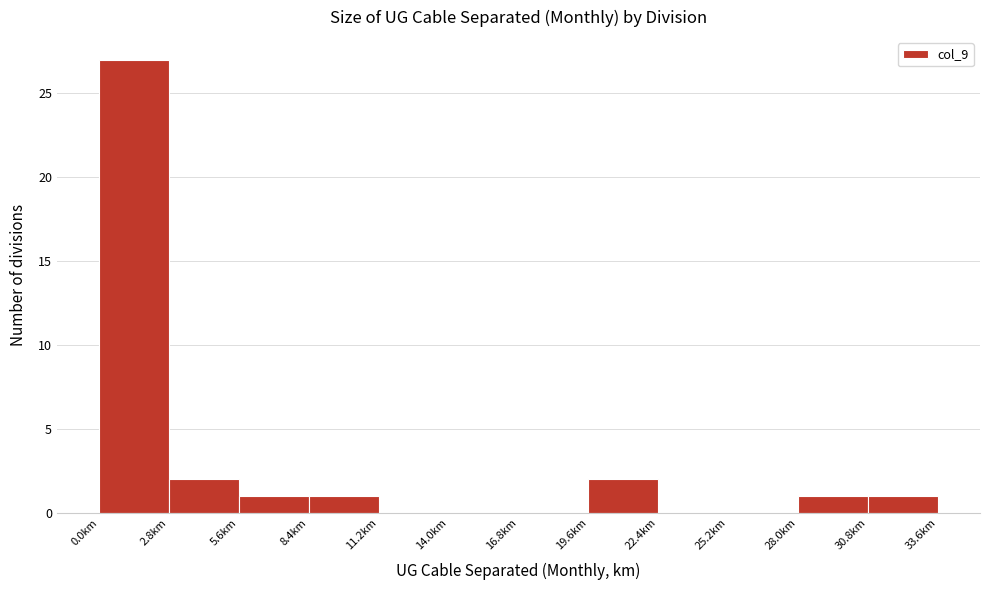

Reading left to right, list every bar in this chart as the range it spans on the x-axis followed by its height. Neither the bar edges nor the heights are printed on the chart, so give them approximately, as read against the axes.

0.0 to 3.0: 27
3.0 to 5.5: 2
5.5 to 8.5: 1
8.5 to 11.0: 1
11.0 to 14.0: 0
14.0 to 17.0: 0
17.0 to 19.5: 0
19.5 to 22.5: 2
22.5 to 25.0: 0
25.0 to 28.0: 0
28.0 to 31.0: 1
31.0 to 33.5: 1